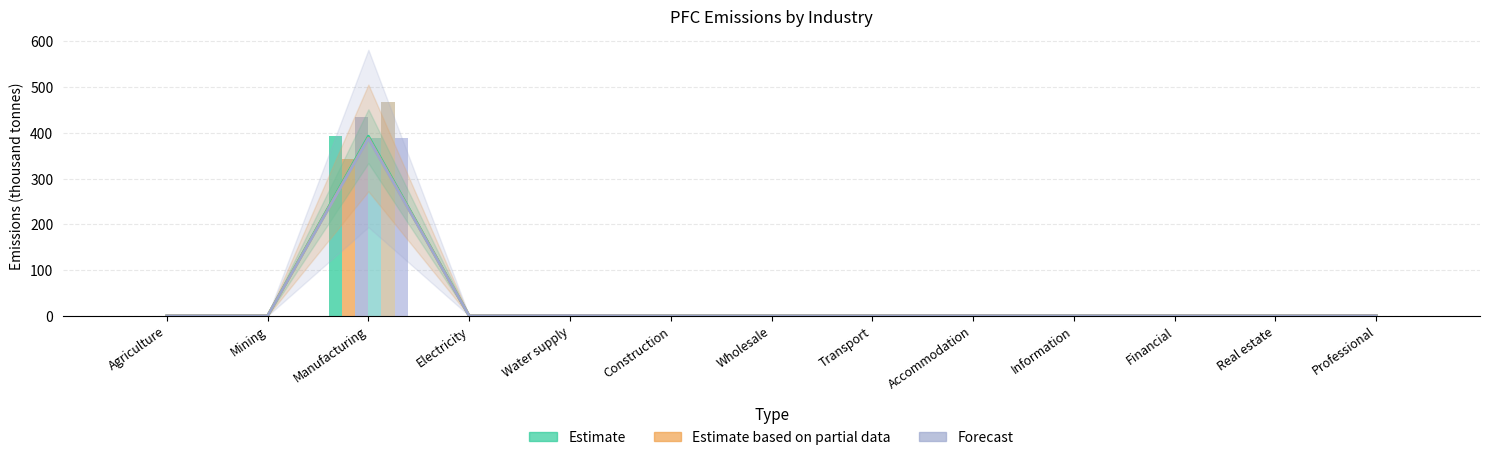

The value of Estimate line at Manufacturing is 392.7. True or false?

True